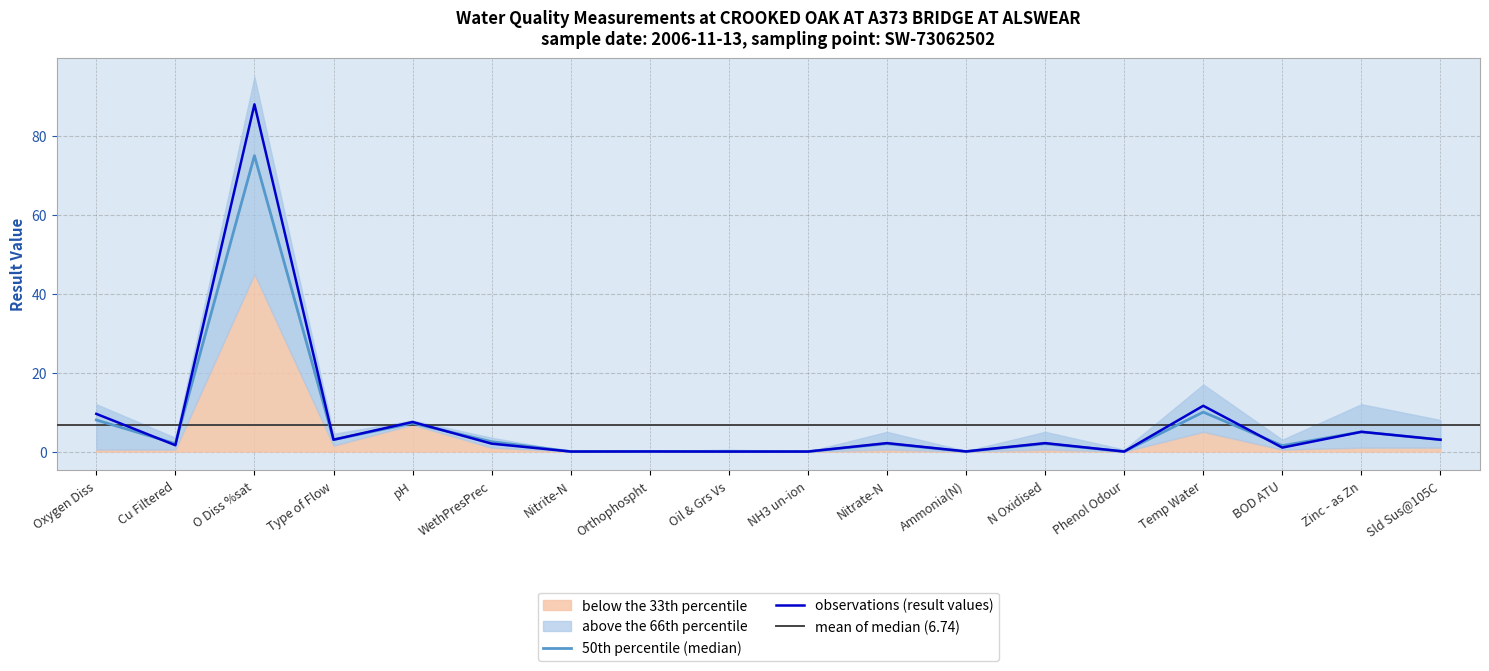

What is the label of the 18th point from the right?

Oxygen Diss